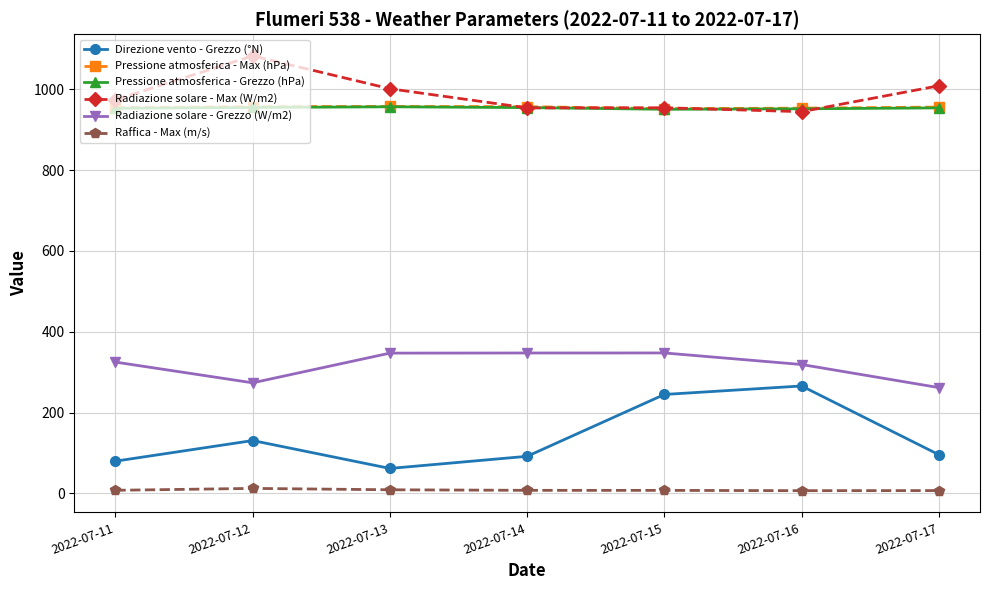

True or false: Radiazione solare - Grezzo (W/m2) and Raffica - Max (m/s) cross at least once.

False